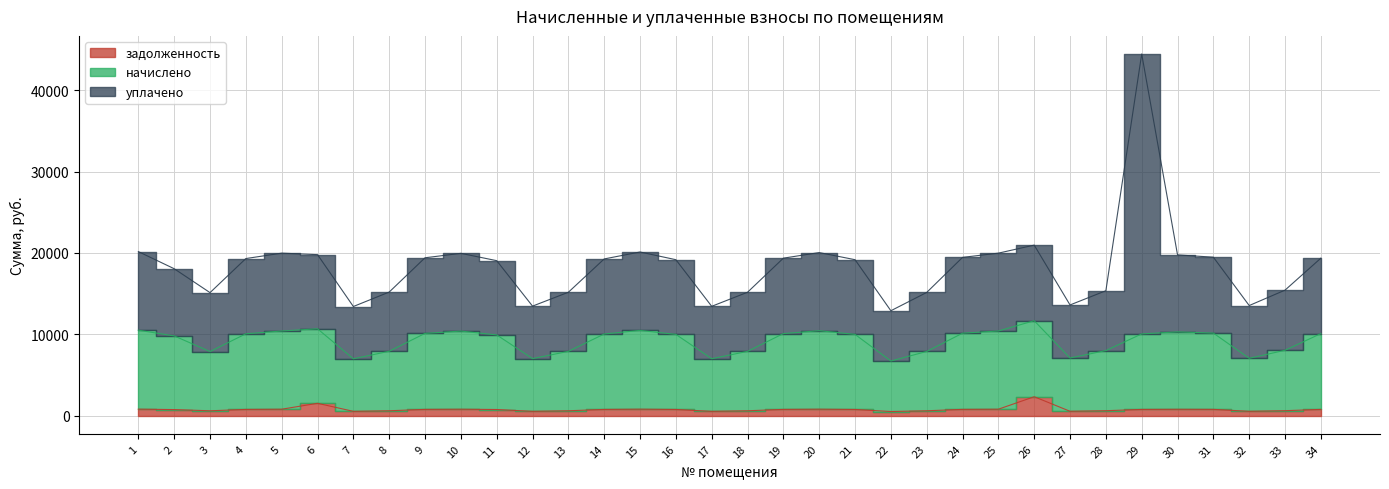

What is the total value across all series at 14?

19267.5